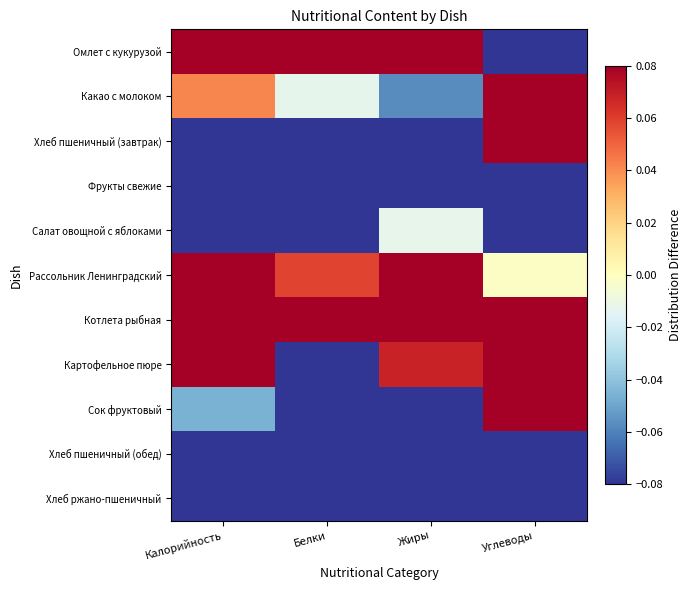

What is the greatest value displayed?

0.8